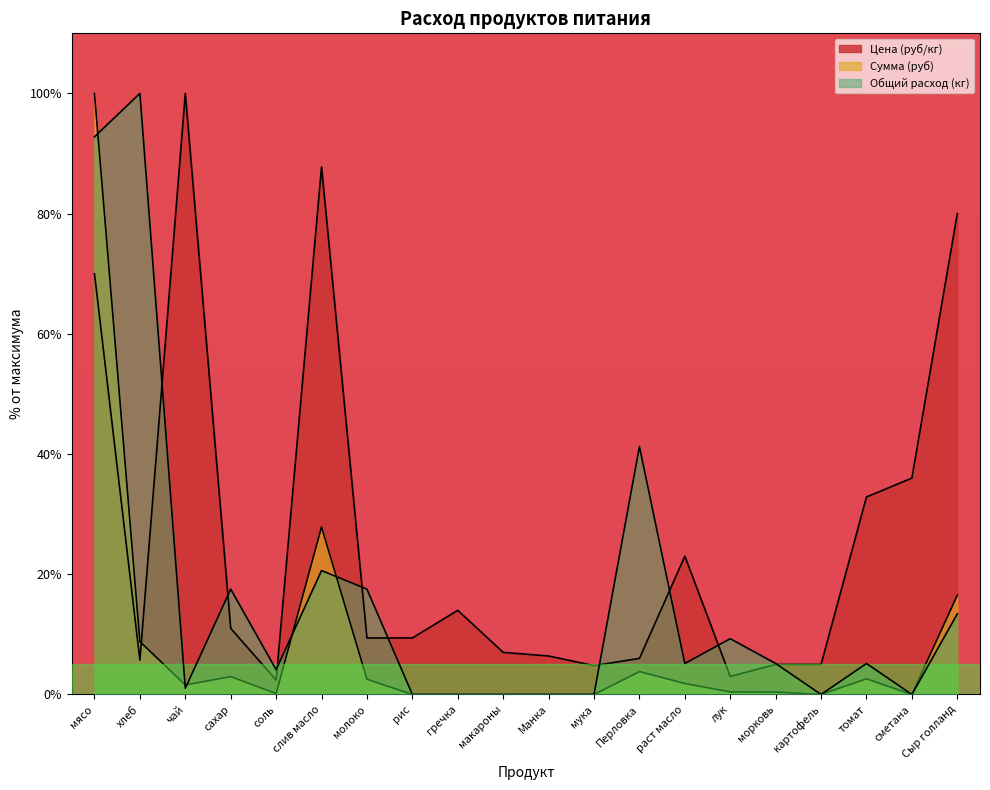

How many values in the Общий расход (кг) series are below 5?

9